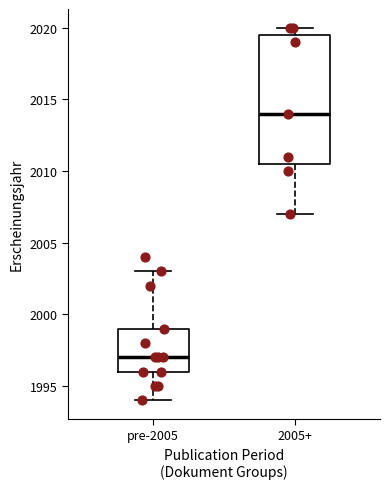

Which box is the tallest, from its lower edge to its upper edge?

2005+